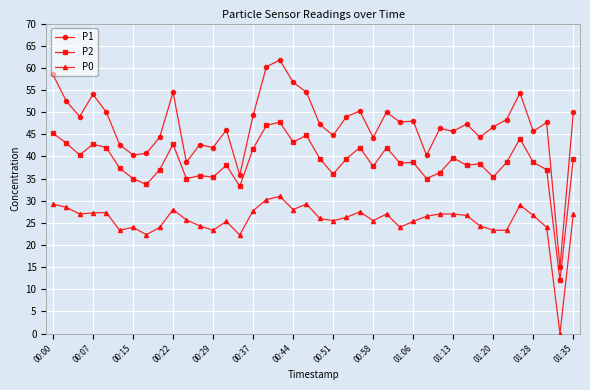

True or false: P1 and P0 cross at least once.

False